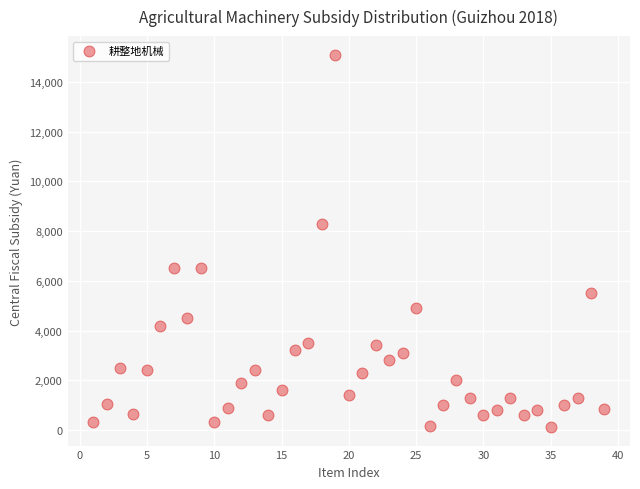

What Y value in the scatter plot is closest to 7610?

8300